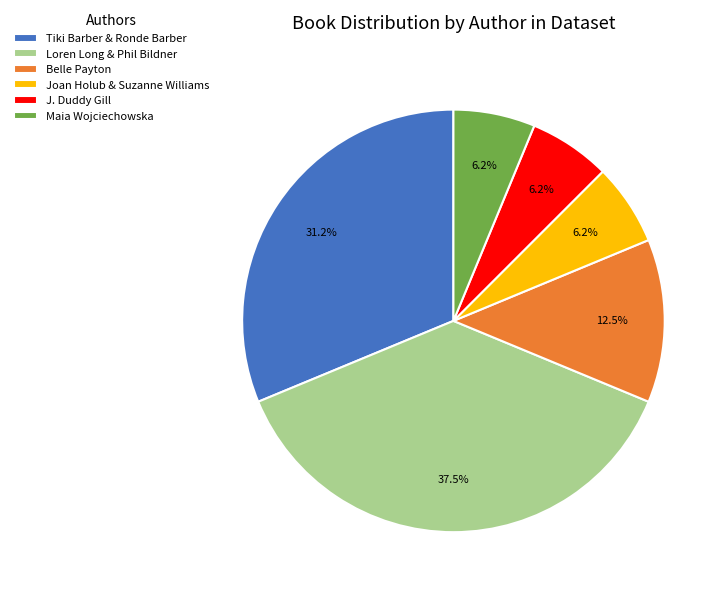

Does Maia Wojciechowska represent more than half of the total?

No